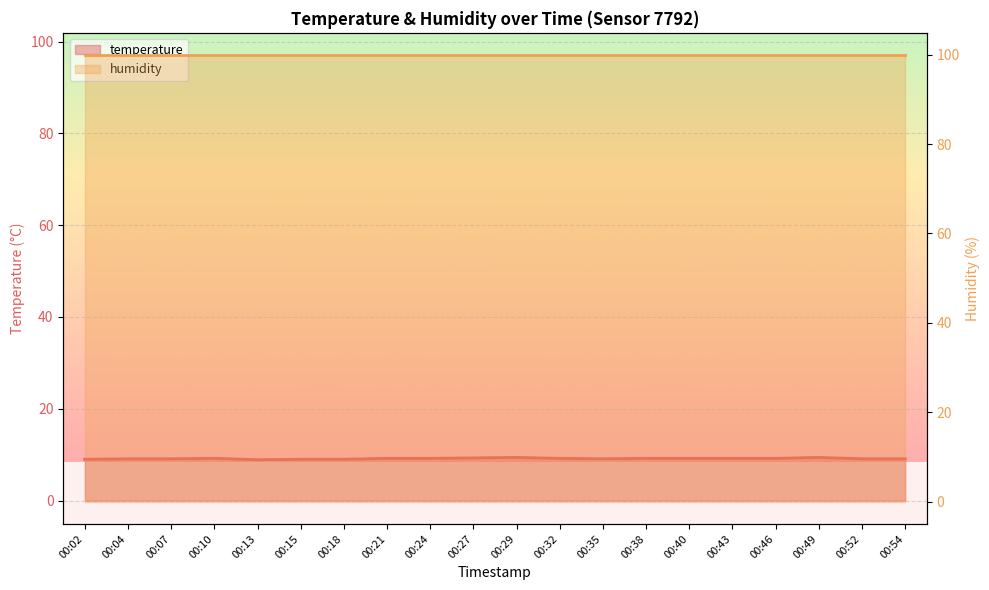

Rank the categories by value from highest to lowest.

00:29, 00:49, 00:27, 00:10, 00:21, 00:24, 00:32, 00:38, 00:40, 00:43, 00:46, 00:04, 00:07, 00:35, 00:52, 00:54, 00:02, 00:15, 00:18, 00:13